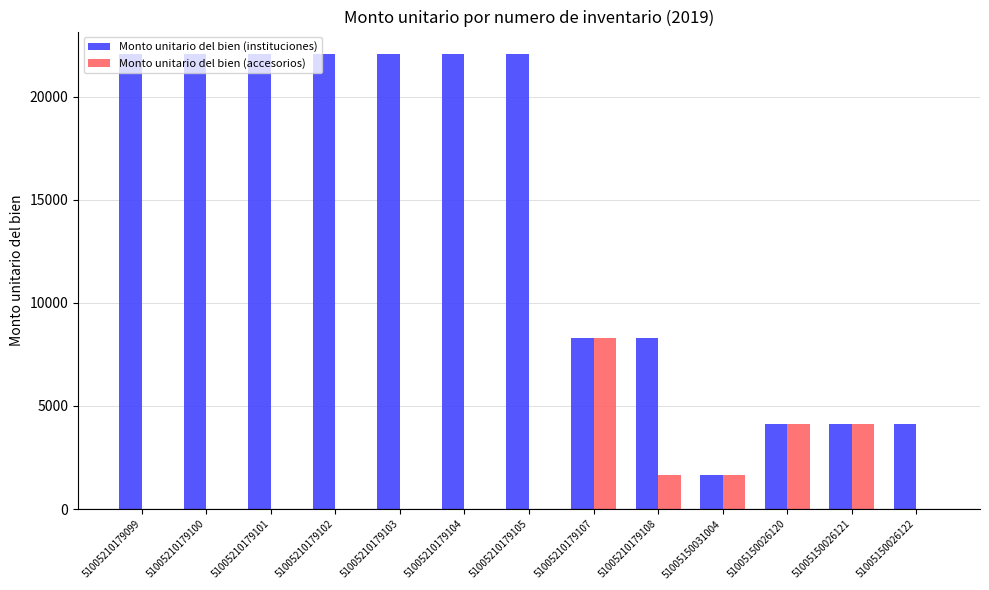

Are the bars grouped side by side (vs. stacked)?

Yes